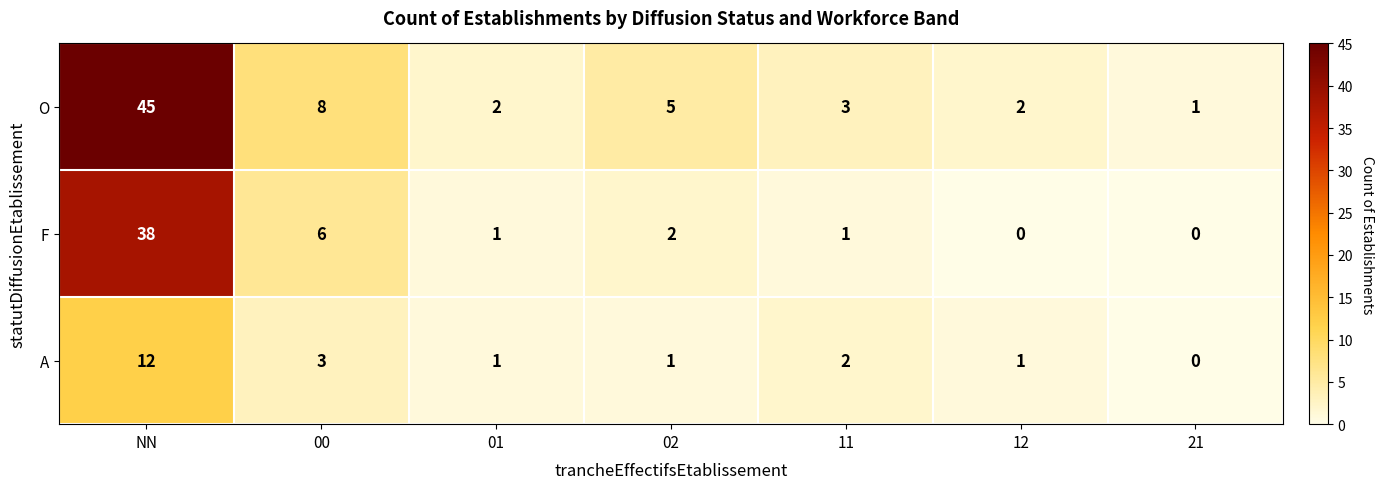

At which category is the sum across all series the highest?

NN